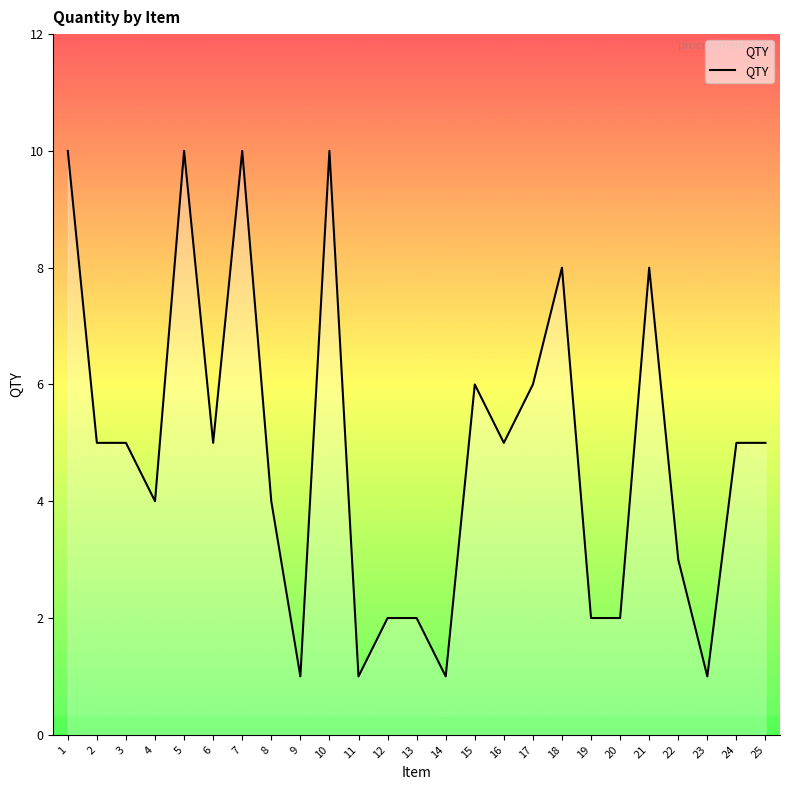

How many lines are shown in the chart?

1